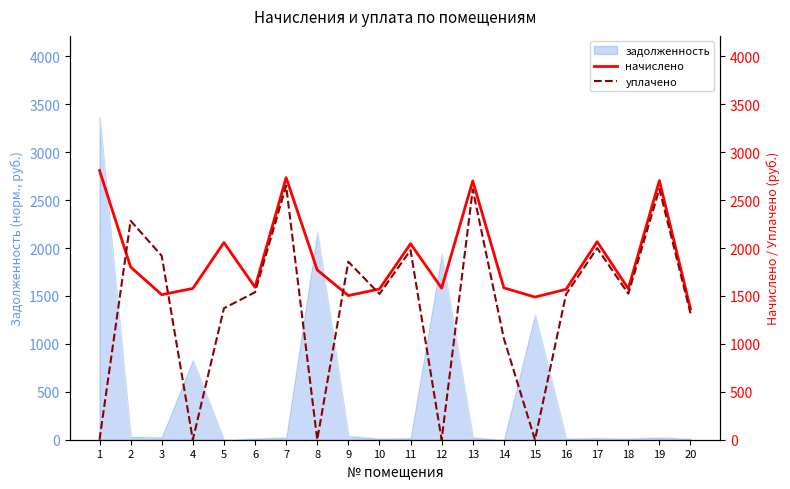

What is the spread (max minus min) of values at 4?

1578.9